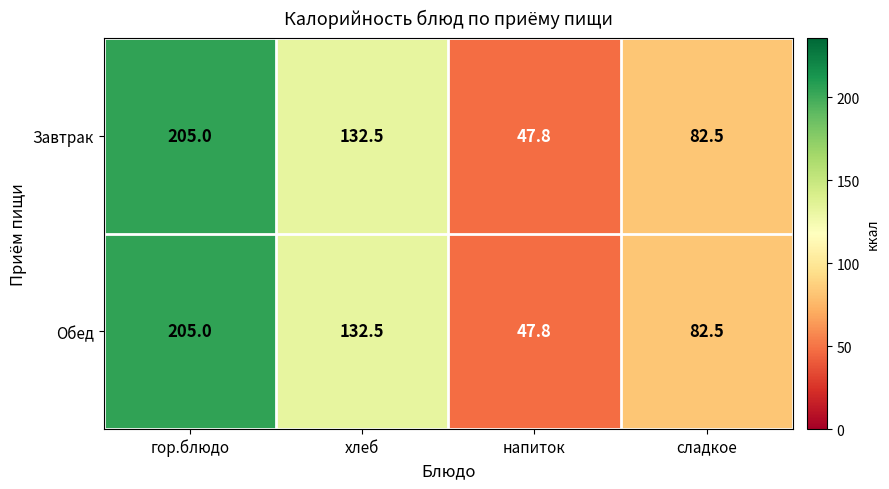

What is the sum of all Обед values?

467.8